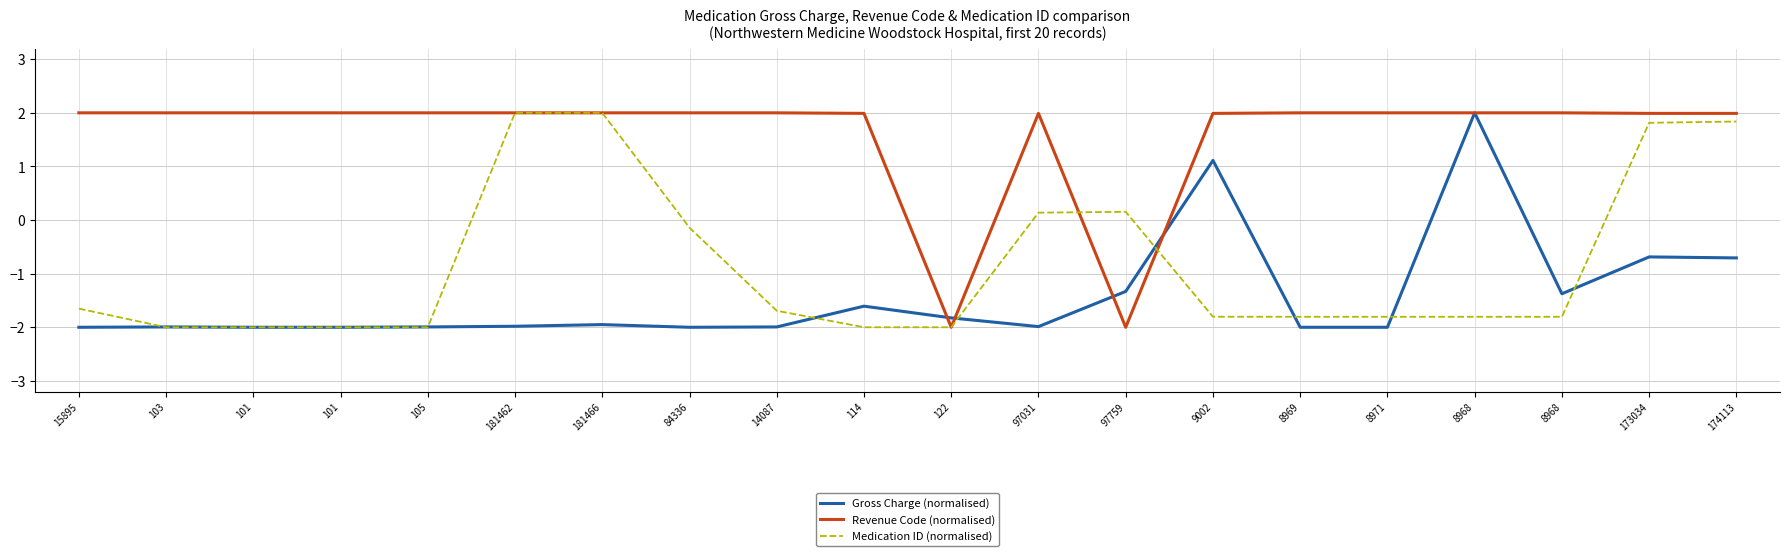

After their last crossing, which series has the higher values: Revenue Code (normalised) or Medication ID (normalised)?

Revenue Code (normalised)